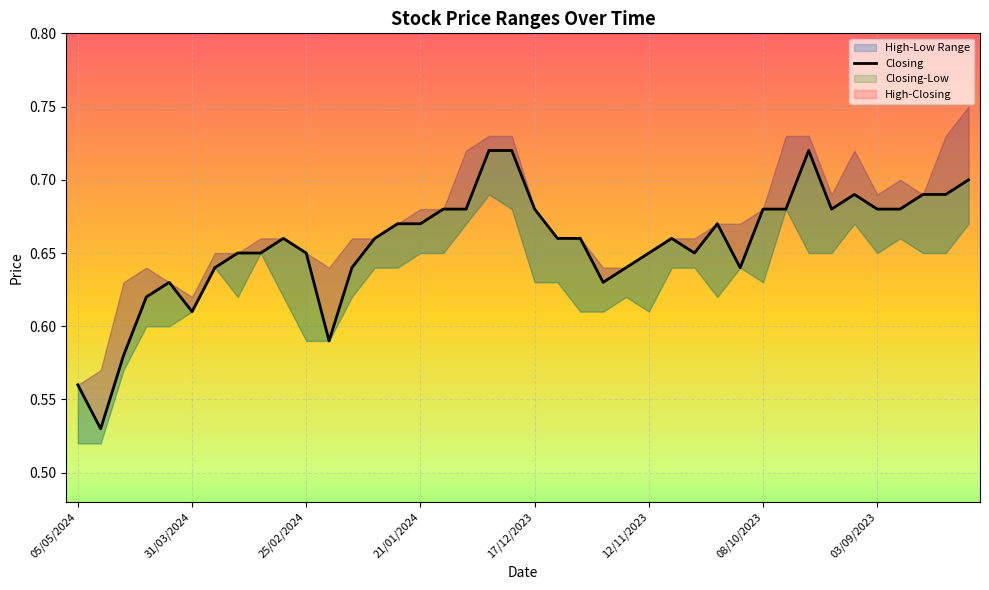

What is the sum of all values?

26.2